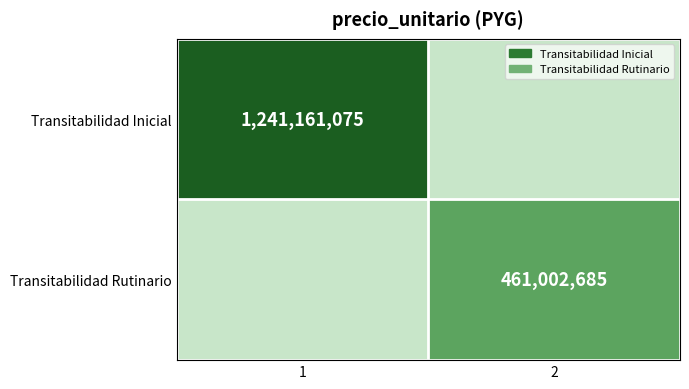

The Transitabilidad Inicial series shows 845070712 at 1. True or false?

False